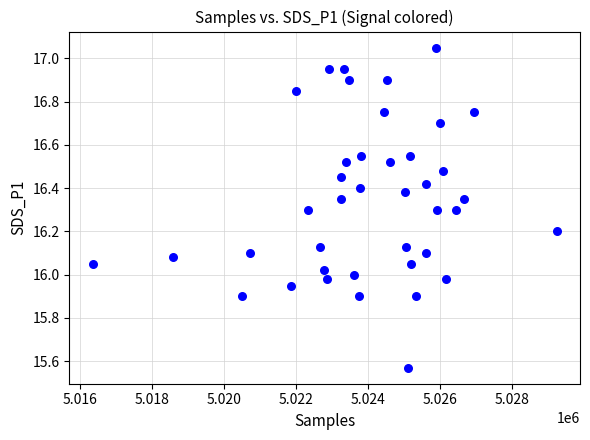

What is the range of Y values (max minus min)?

1.5